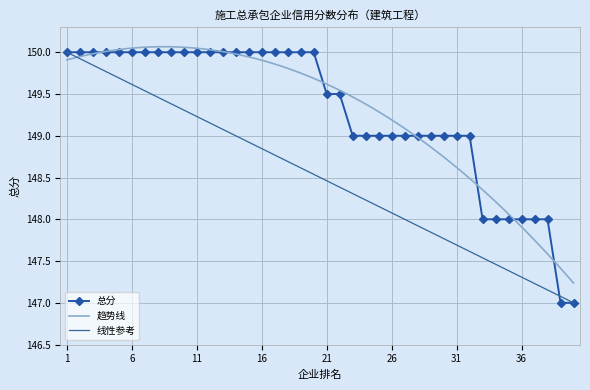

How many data points are less than 150?

20